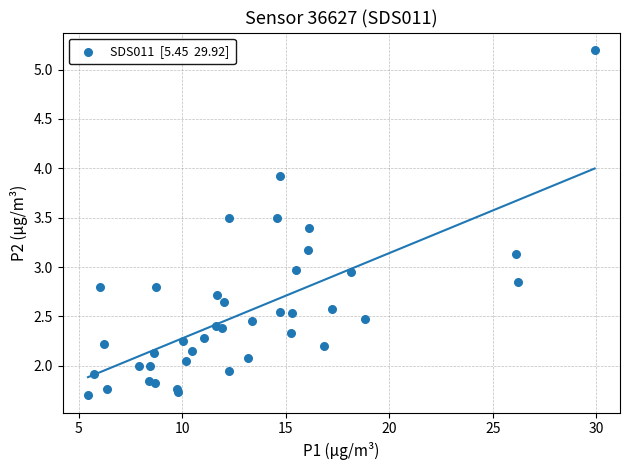

What is the range of Y values (max minus min)?

3.5